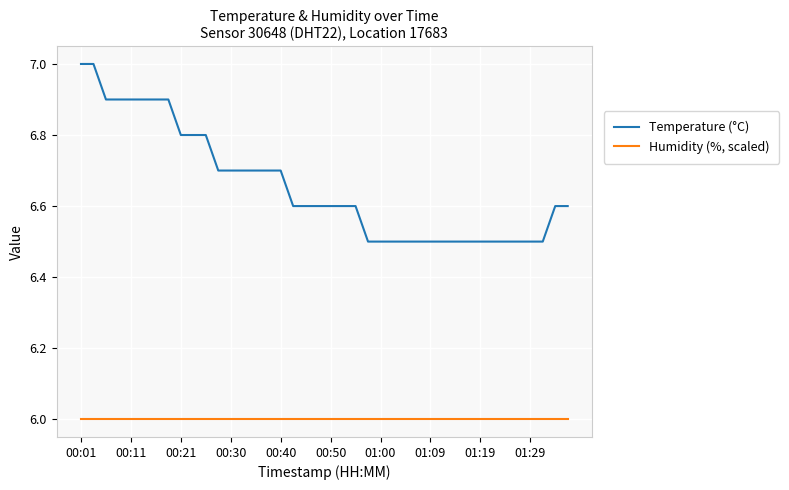

Reading right to left, transcribe all the data shown in this chart.

Temperature (°C): 6.6	6.6	6.5	6.5	6.5	6.5	6.5	6.5	6.5	6.5	6.5	6.5	6.5	6.5	6.5	6.5	6.5	6.6	6.6	6.6	6.6	6.6	6.6	6.7	6.7	6.7	6.7	6.7	6.7	6.8	6.8	6.8	6.9	6.9	6.9	6.9	6.9	6.9	7.0	7.0
Humidity (%, scaled): 6.0	6.0	6.0	6.0	6.0	6.0	6.0	6.0	6.0	6.0	6.0	6.0	6.0	6.0	6.0	6.0	6.0	6.0	6.0	6.0	6.0	6.0	6.0	6.0	6.0	6.0	6.0	6.0	6.0	6.0	6.0	6.0	6.0	6.0	6.0	6.0	6.0	6.0	6.0	6.0